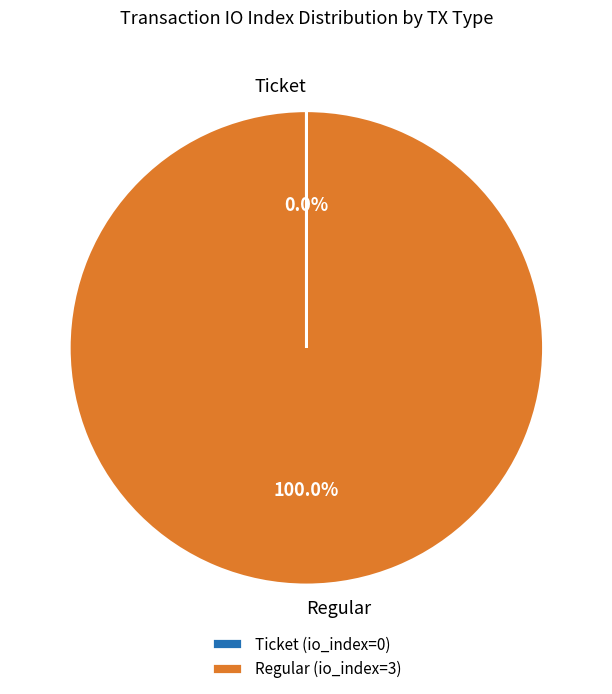

Is there any slice that represents more than half of the pie?

Yes